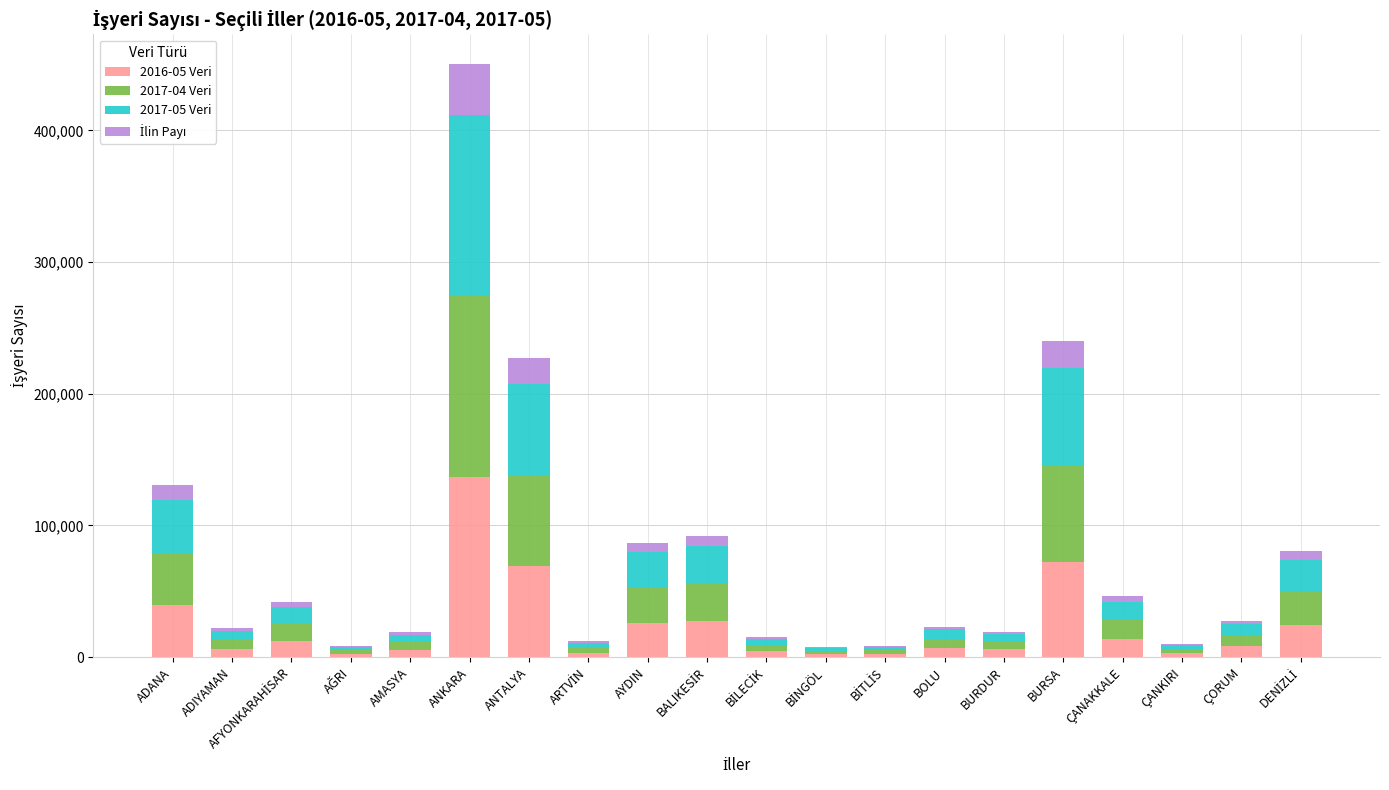

The value of 2016-05 Veri at ANKARA is 136826.0. True or false?

True